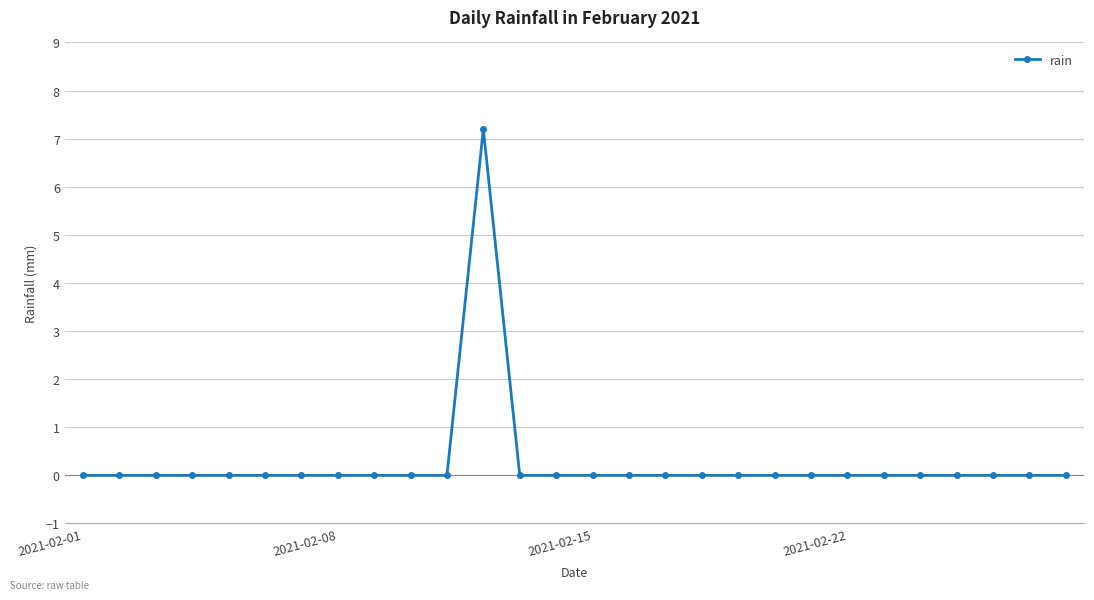

What is the average value?

0.3